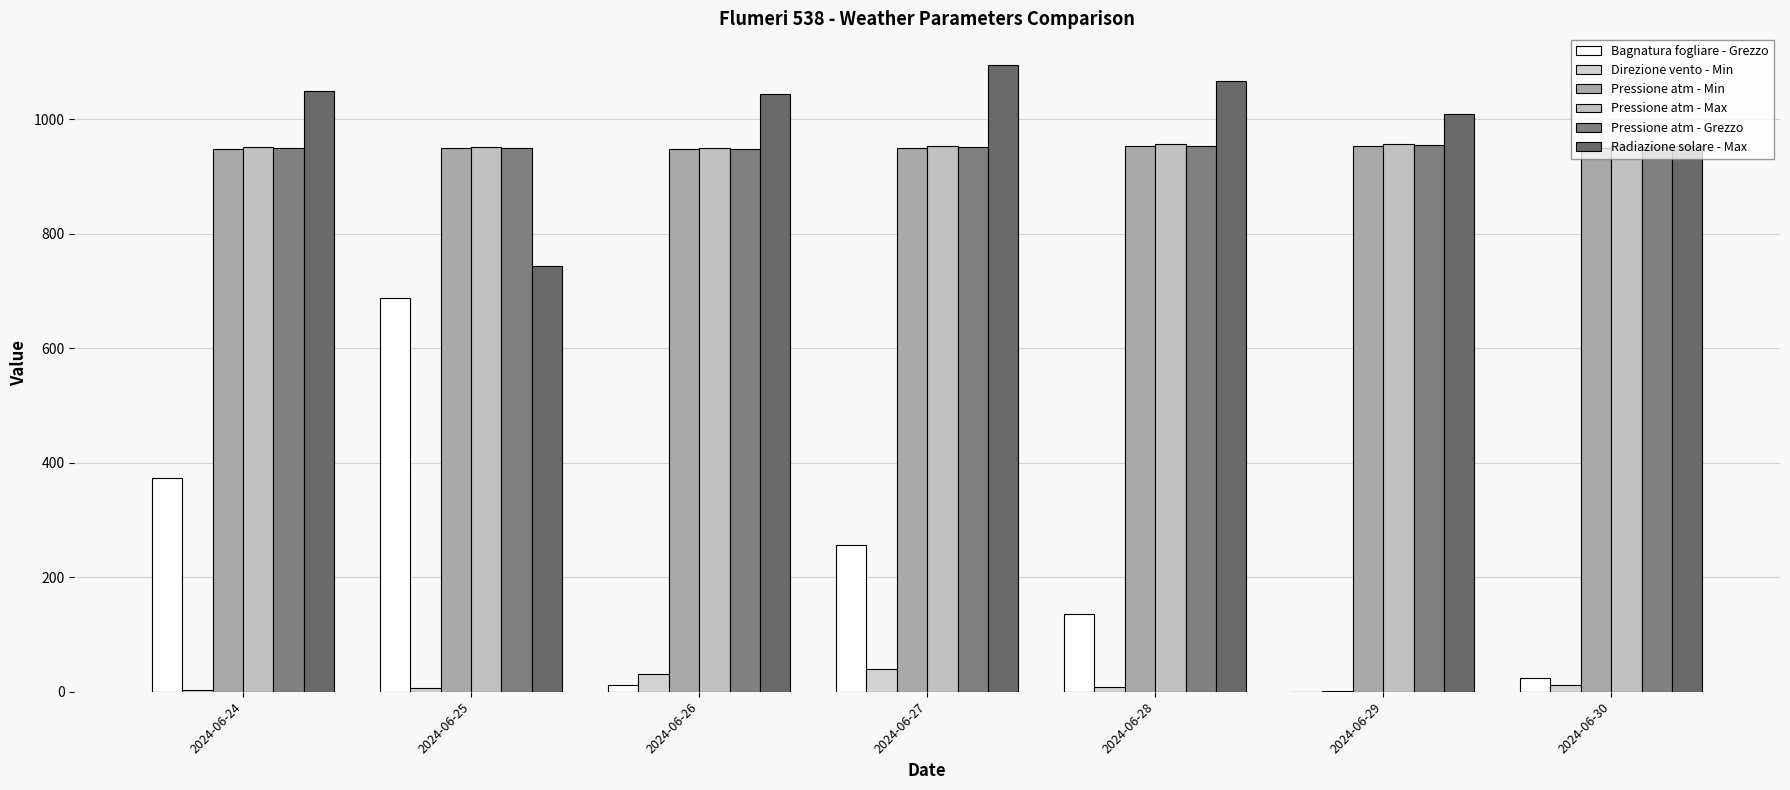

What is the lowest value of the Radiazione solare - Max series?

742.8